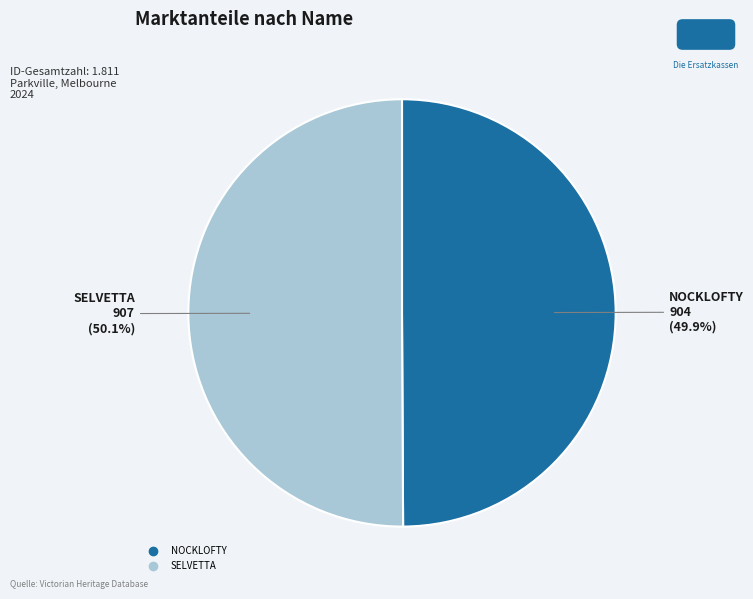

What is the ratio of the value at SELVETTA to the value at NOCKLOFTY?

1.0